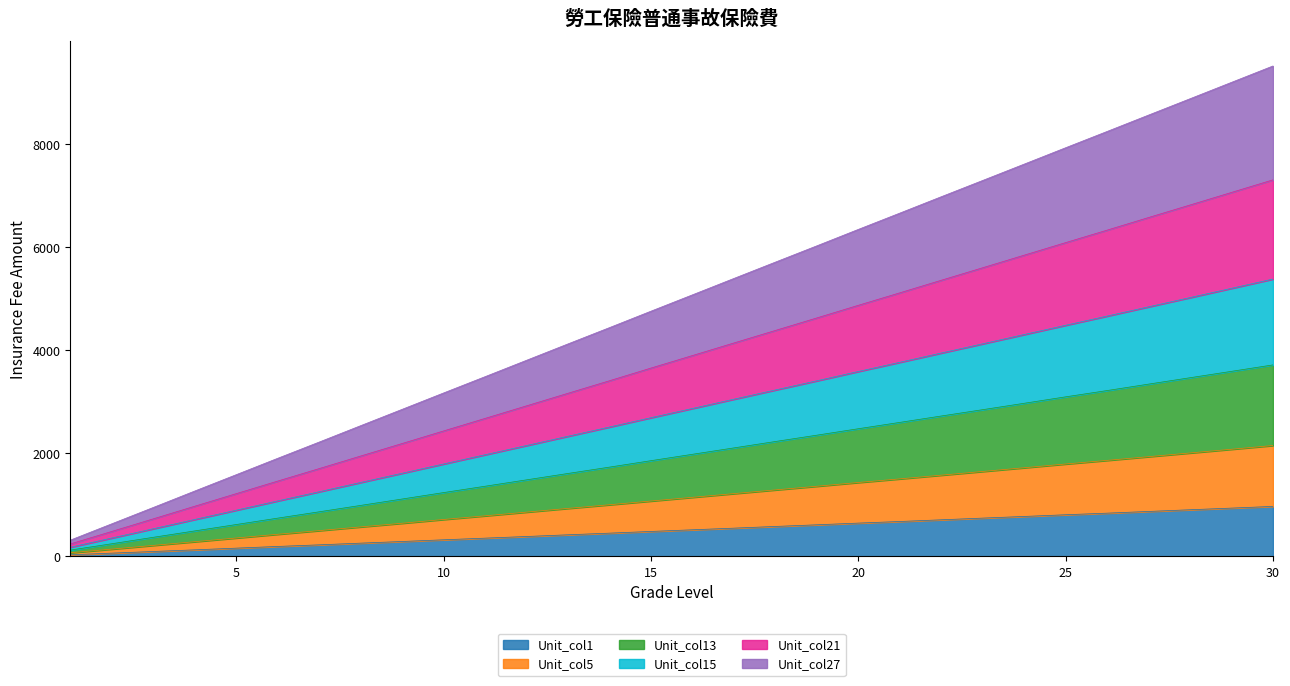

Where does the Unit_col1 series first go above 518?

17